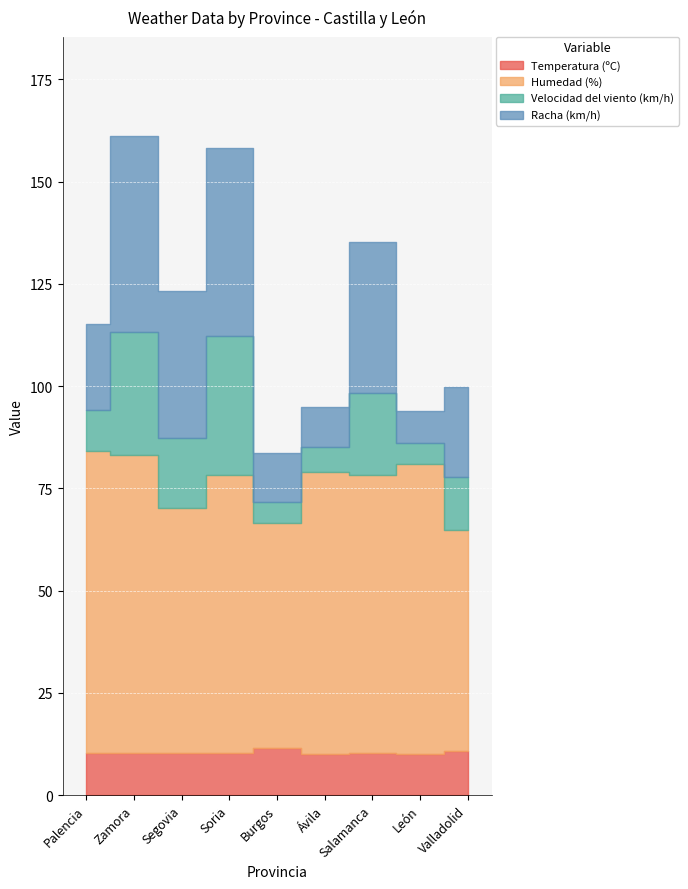

What value does the Racha (km/h) series have at Valladolid?

22.0